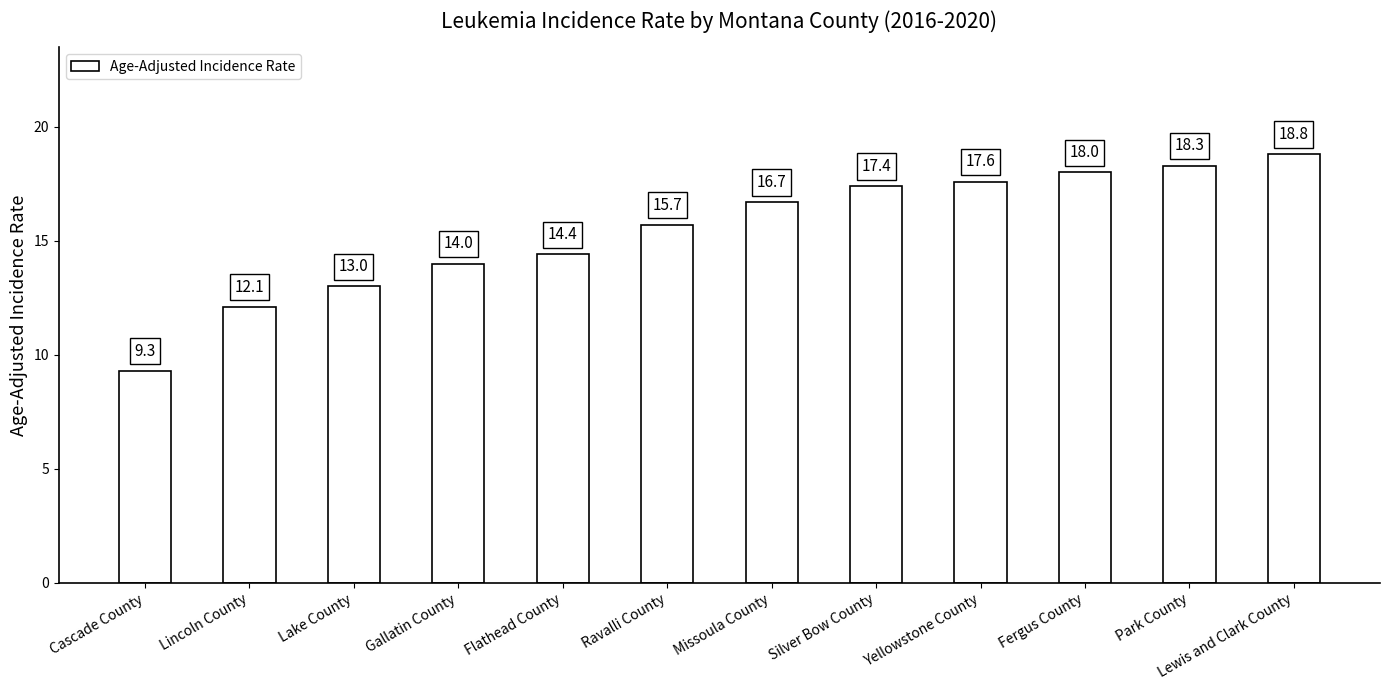

How many data points are above 16?

6